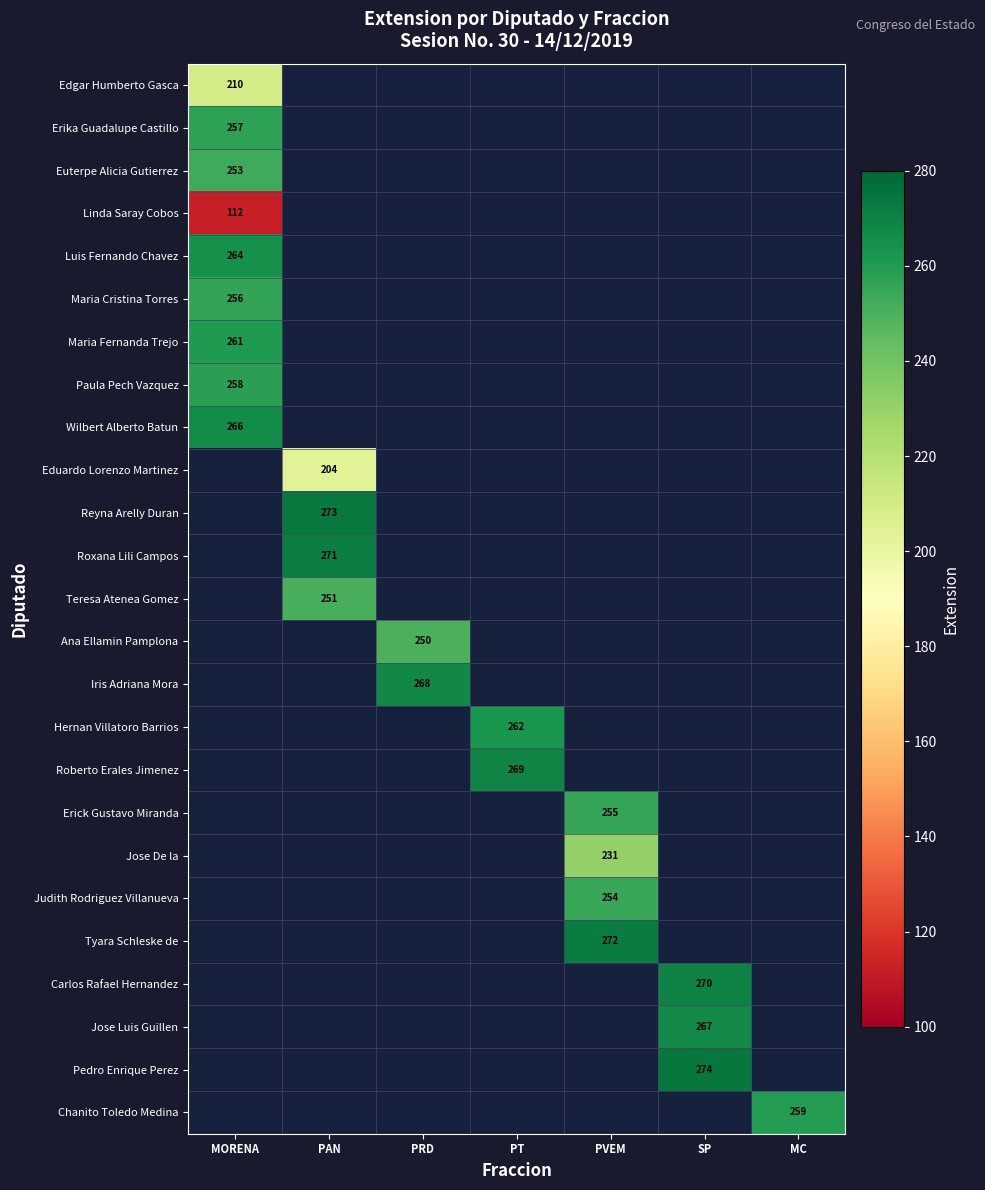

Is it true that Wilbert Alberto Batun equals 266 at MORENA?

True